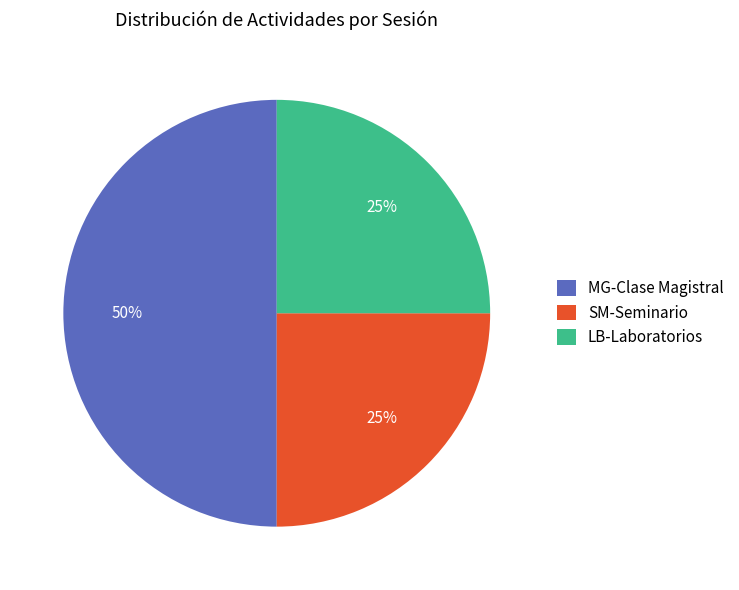

To the nearest percent, what portion does MG-Clase Magistral represent?

50%